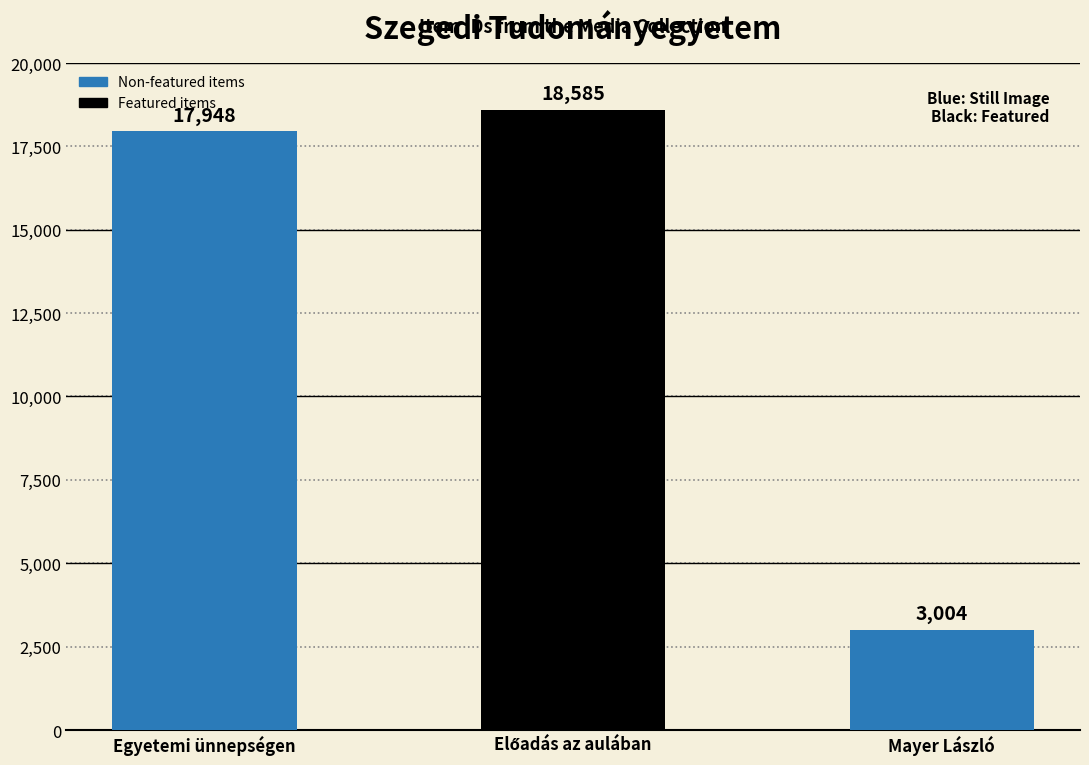

What is the change in value from Egyetemi ünnepségen to Mayer László?

-14944